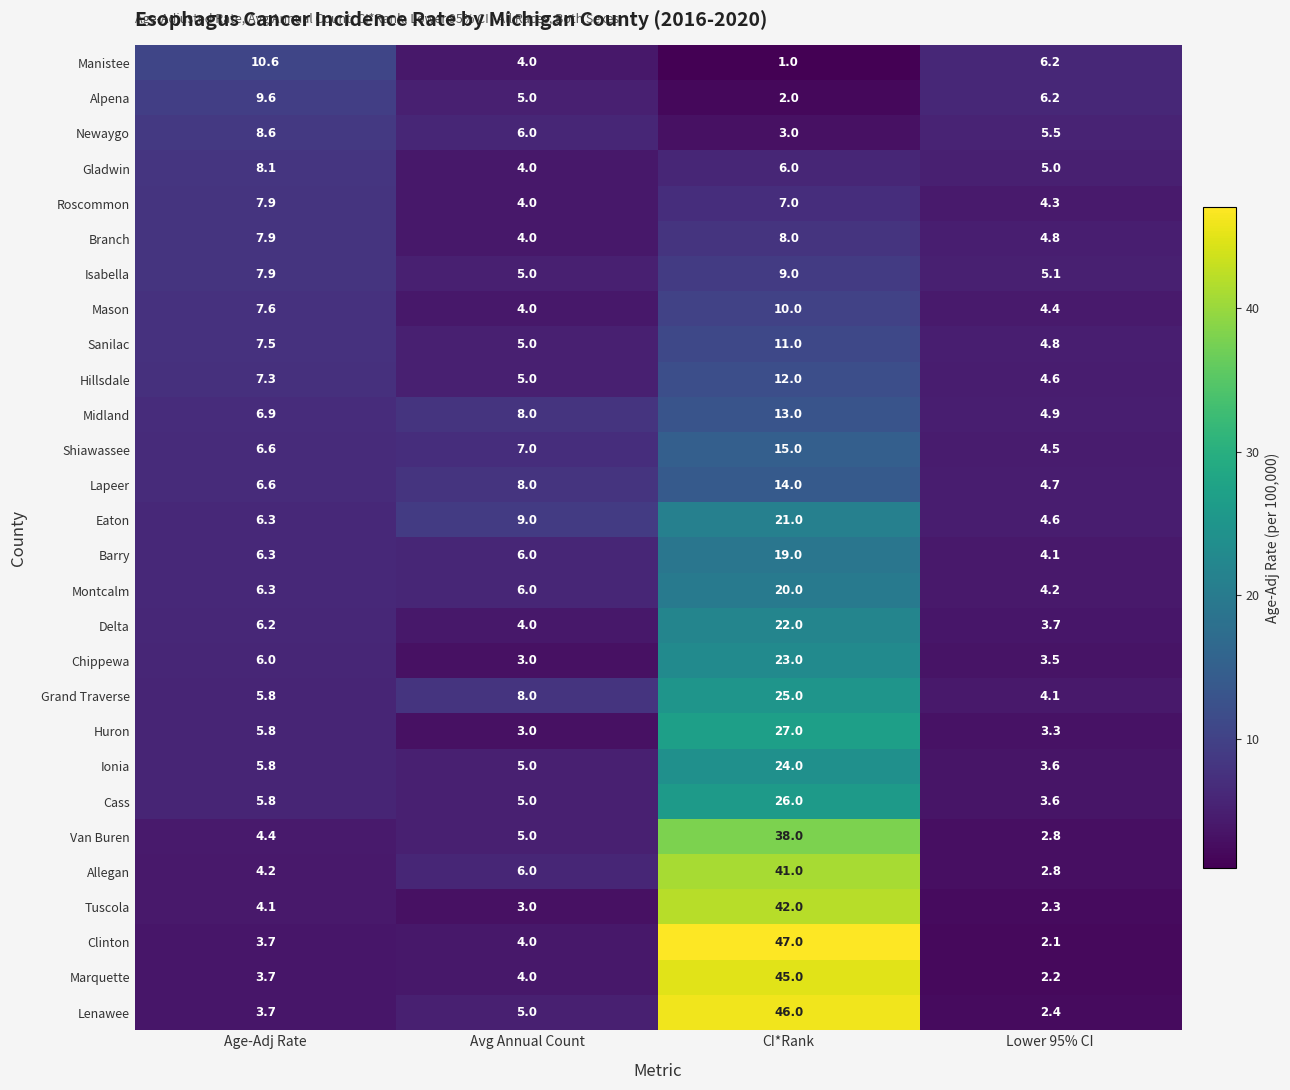

Is it true that Huron equals 3.0 at Avg Annual Count?

True